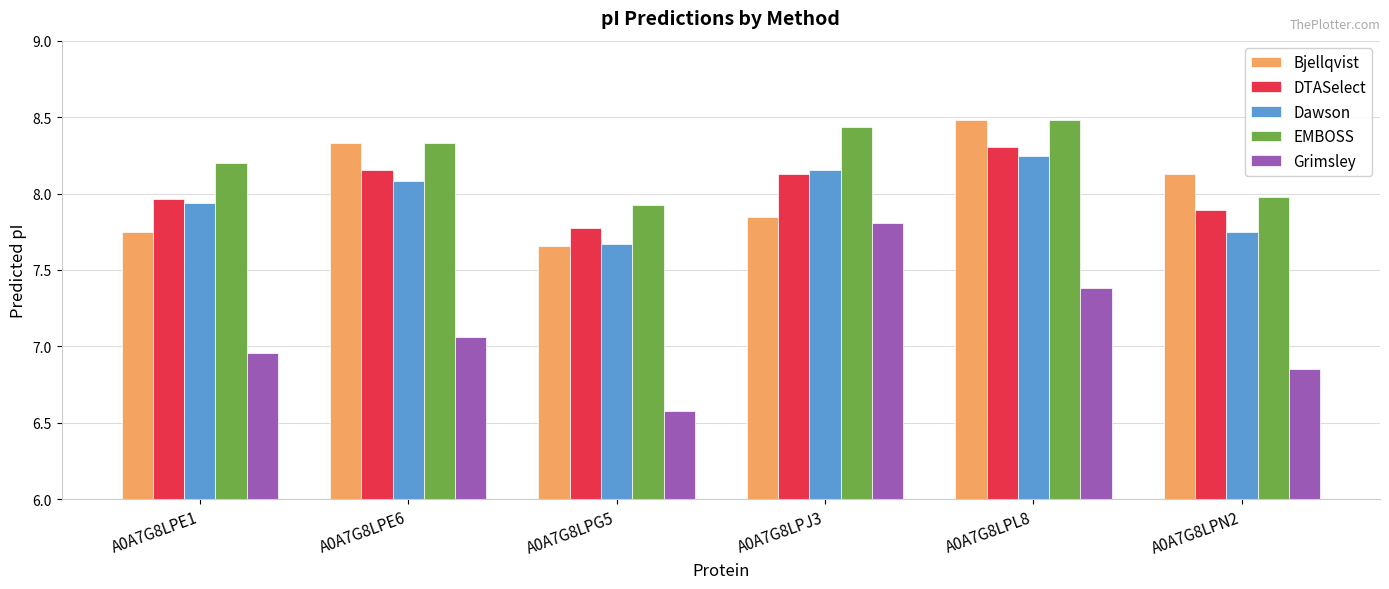

What are all the series names shown in the legend?

Bjellqvist, DTASelect, Dawson, EMBOSS, Grimsley